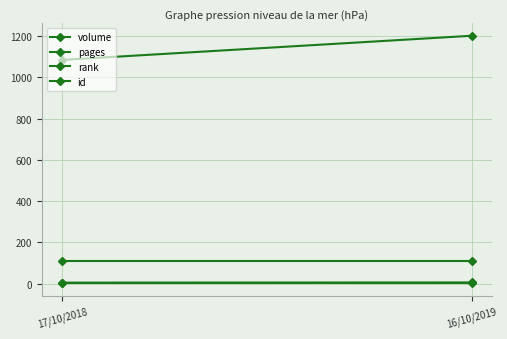

Is the value of rank at 17/10/2018 greater than the value of volume at 17/10/2018?

No